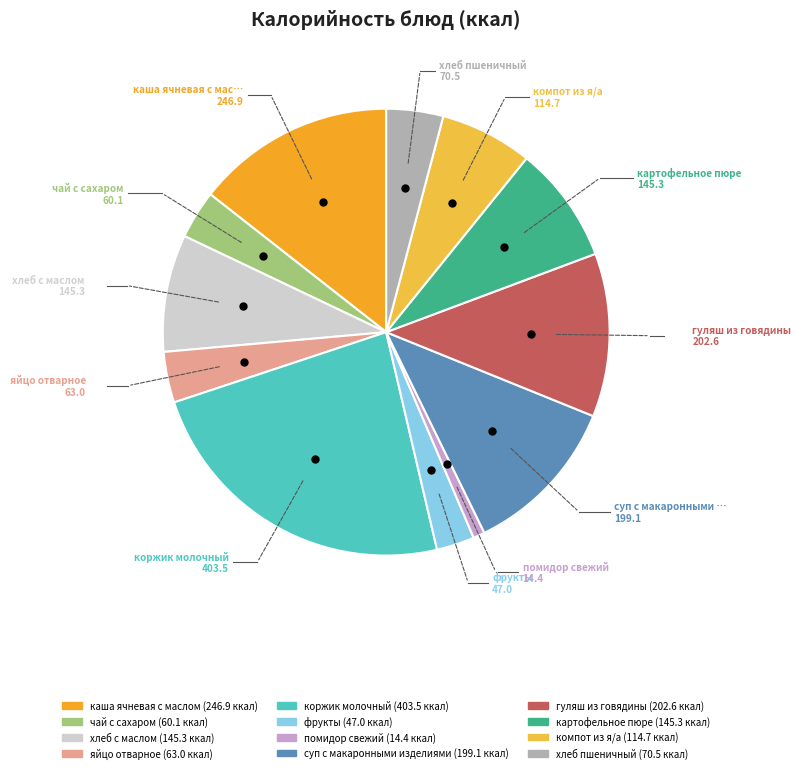

To the nearest percent, what is the difference between the largest and smallest slice percentages?

23%